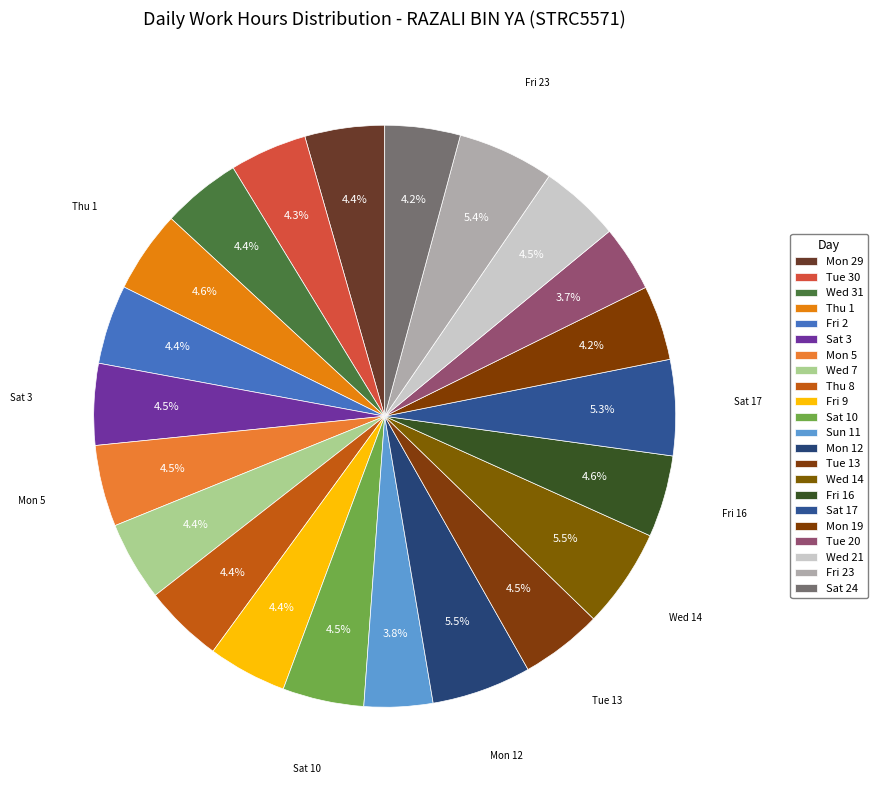

What percentage is NOT represented by Sat 17?

94.7%